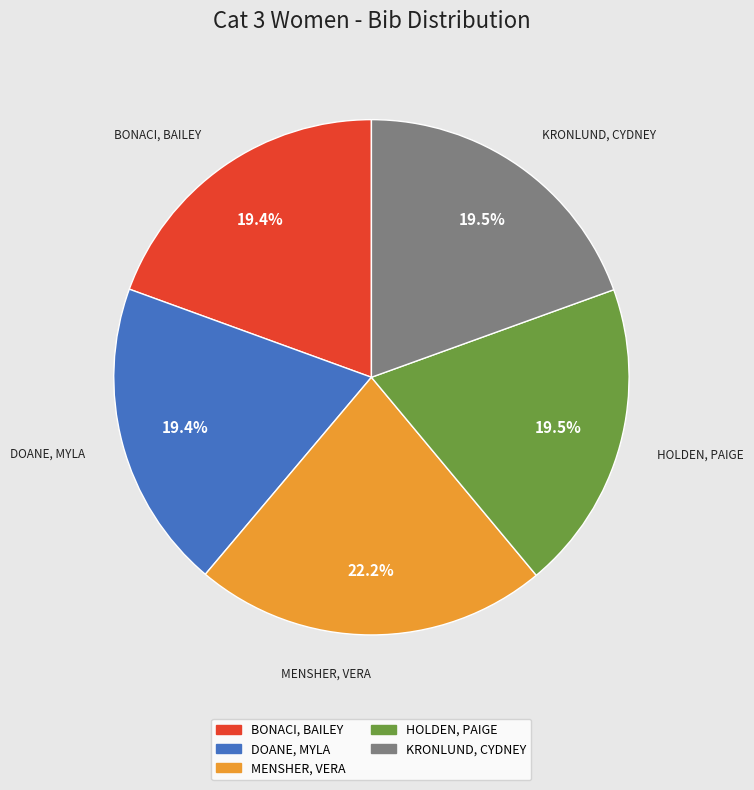

What is the largest slice in the pie chart?

MENSHER, VERA